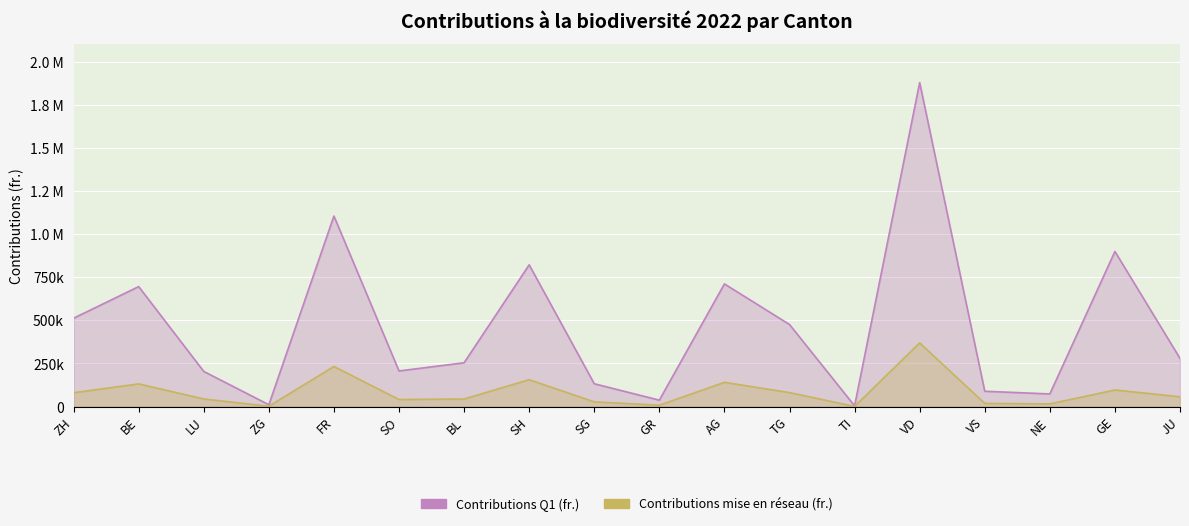

True or false: Contributions Q1 (fr.) has a value of 459784.1 at JU.

False